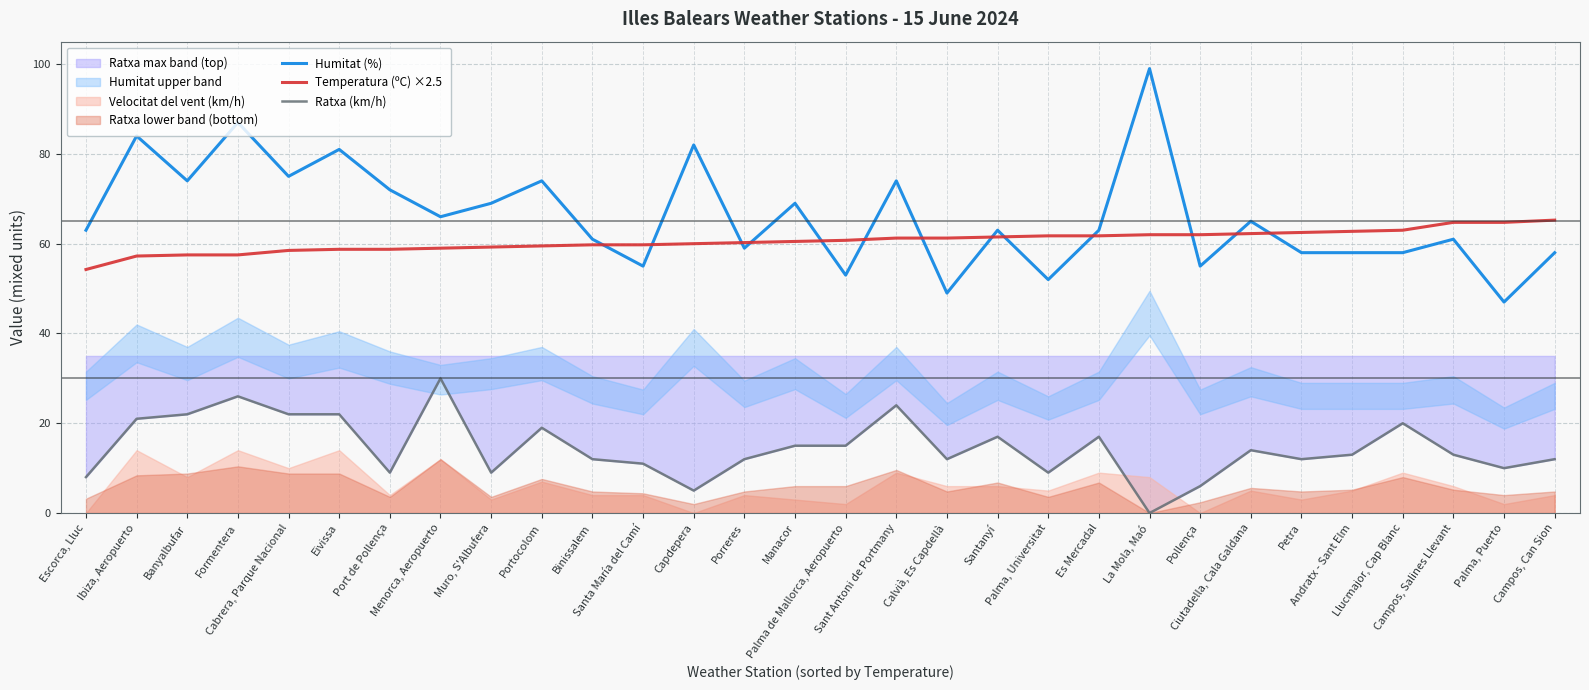

True or false: Temperatura (ºC) ×2.5 and Ratxa (km/h) intersect in this chart.

False